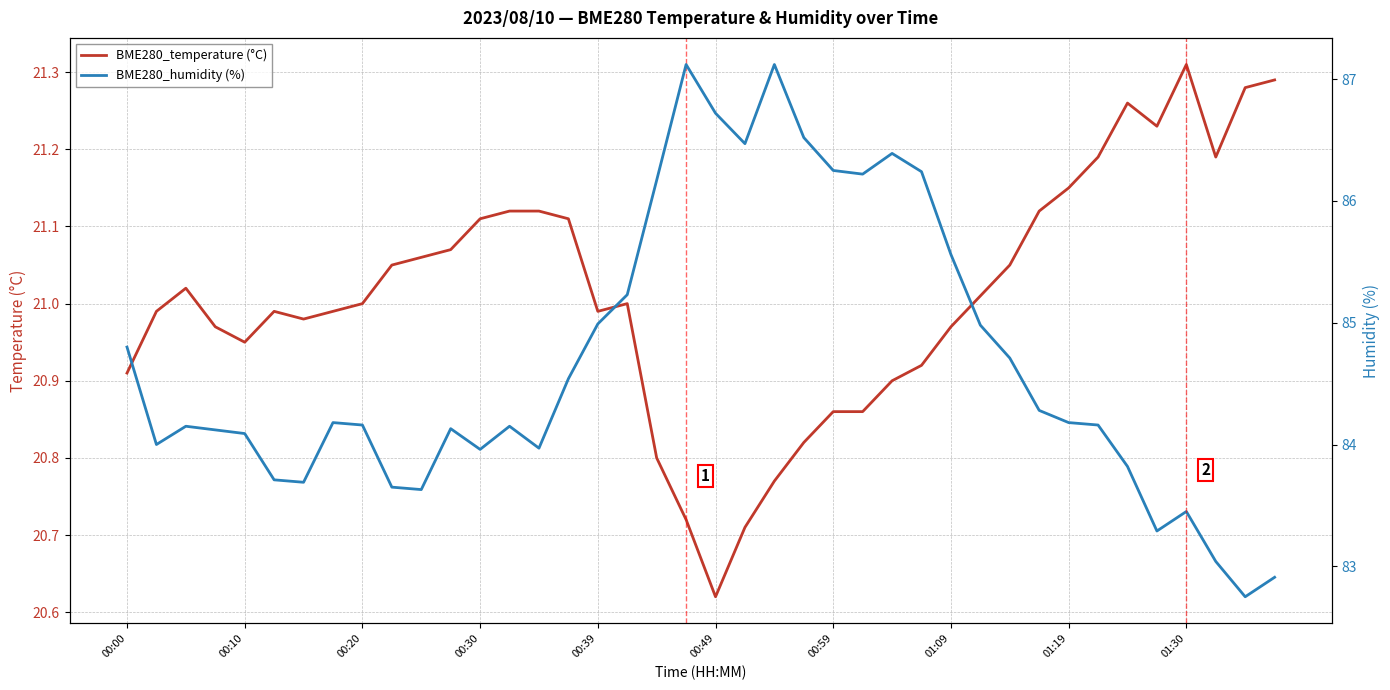

Which category has the lowest value in the BME280_temperature (°C) series?

00:49